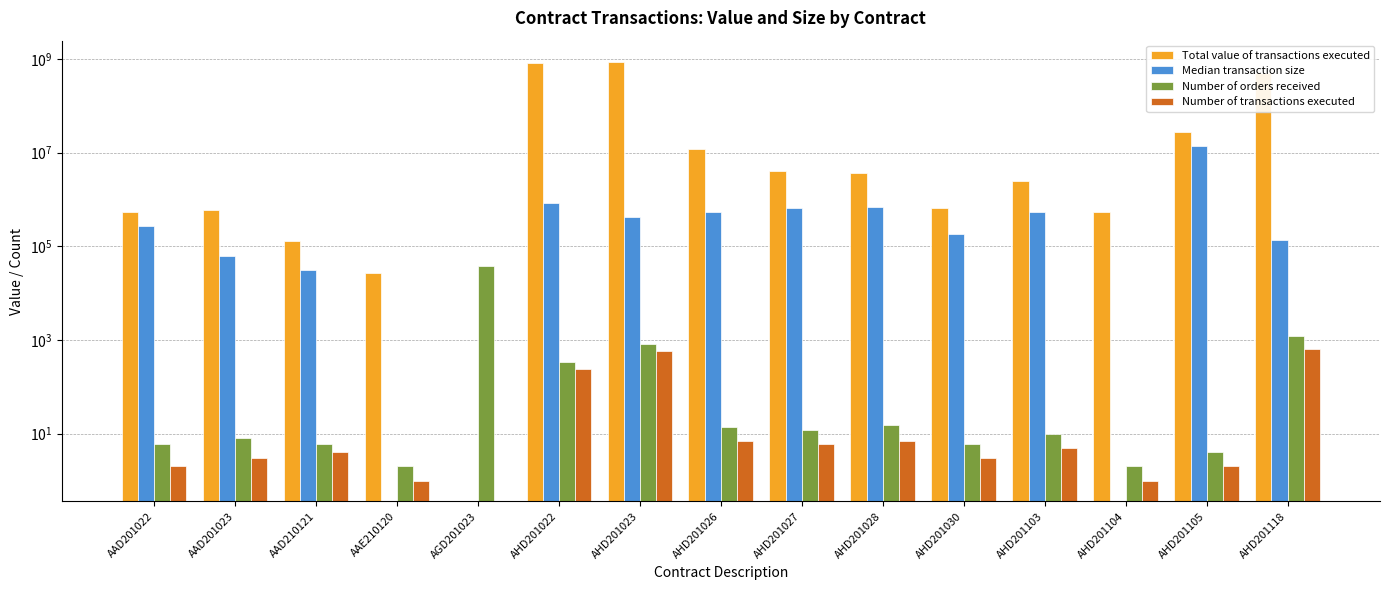

List the labels in order of Total value of transactions executed value, largest first.

AHD201023, AHD201022, AHD201118, AHD201105, AHD201026, AHD201027, AHD201028, AHD201103, AHD201030, AAD201023, AHD201104, AAD201022, AAD210121, AAE210120, AGD201023